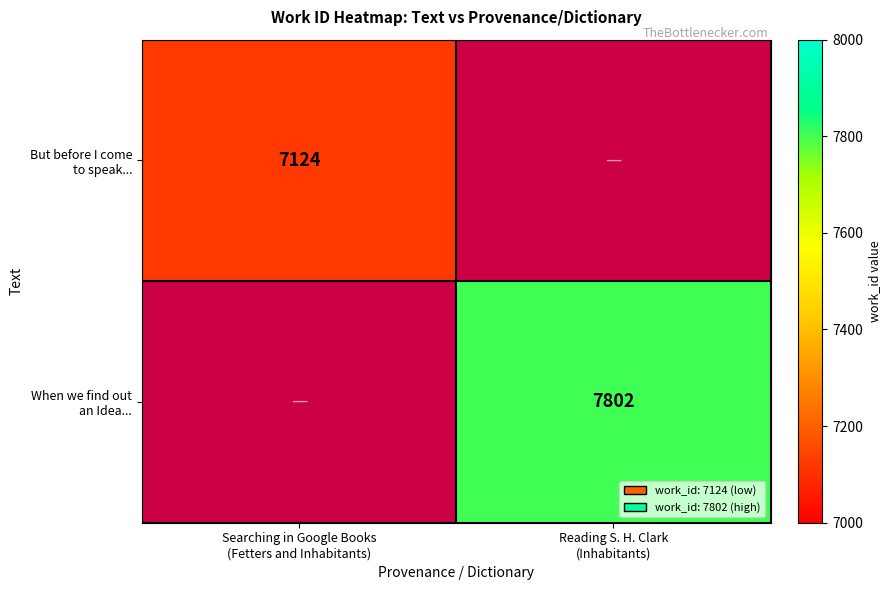

Rank the series by their maximum value, from lowest to highest.

But before I come to speak..., When we find out an Idea...